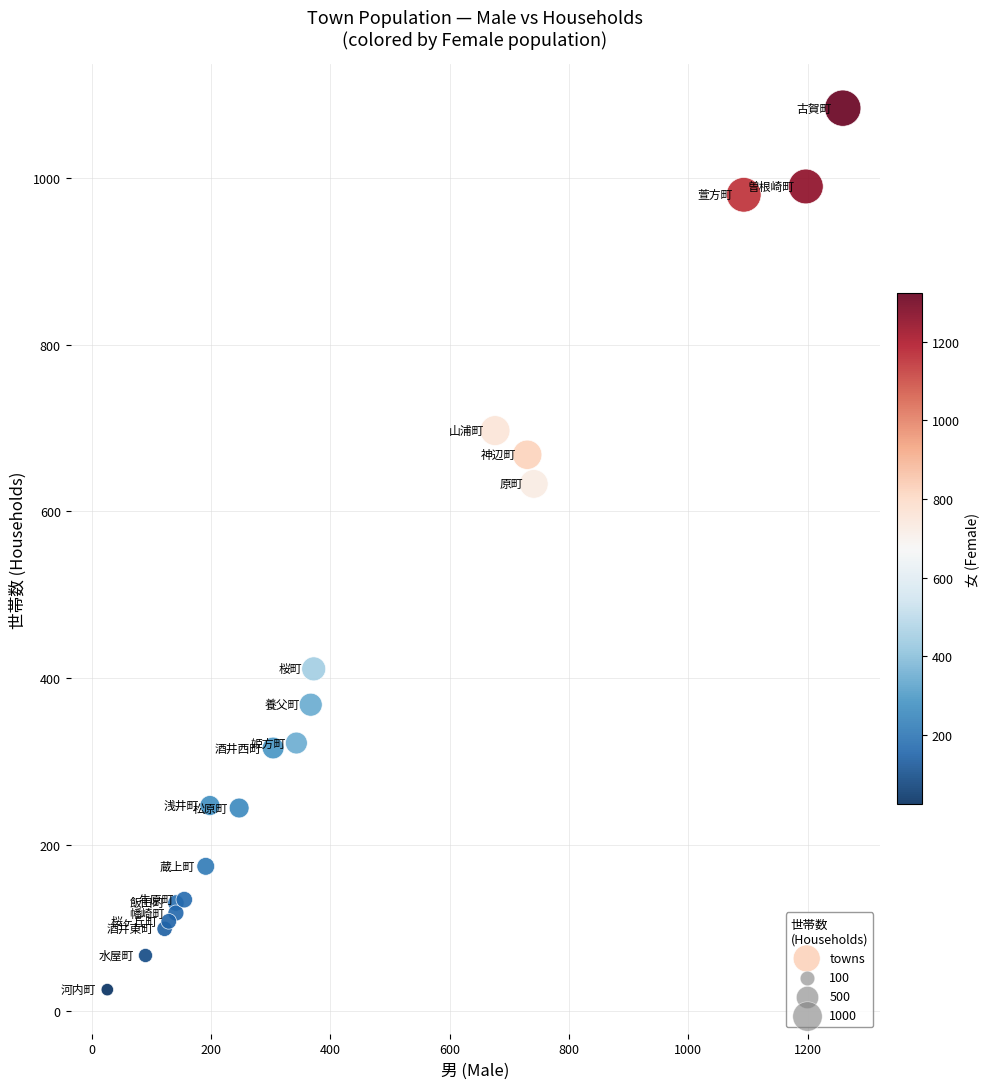

What Y value in the scatter plot is closest to 555?

633